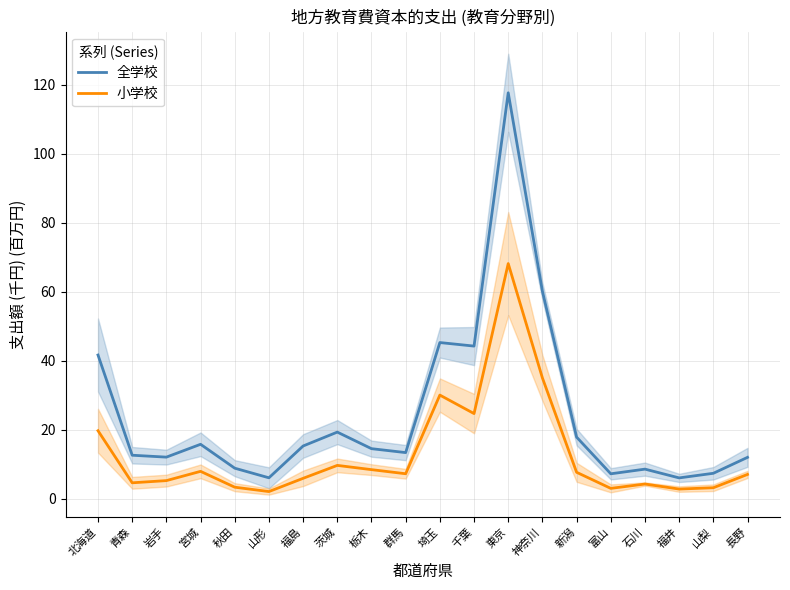

Is the value of 小学校 at 富山 greater than the value of 全学校 at 福井?

No